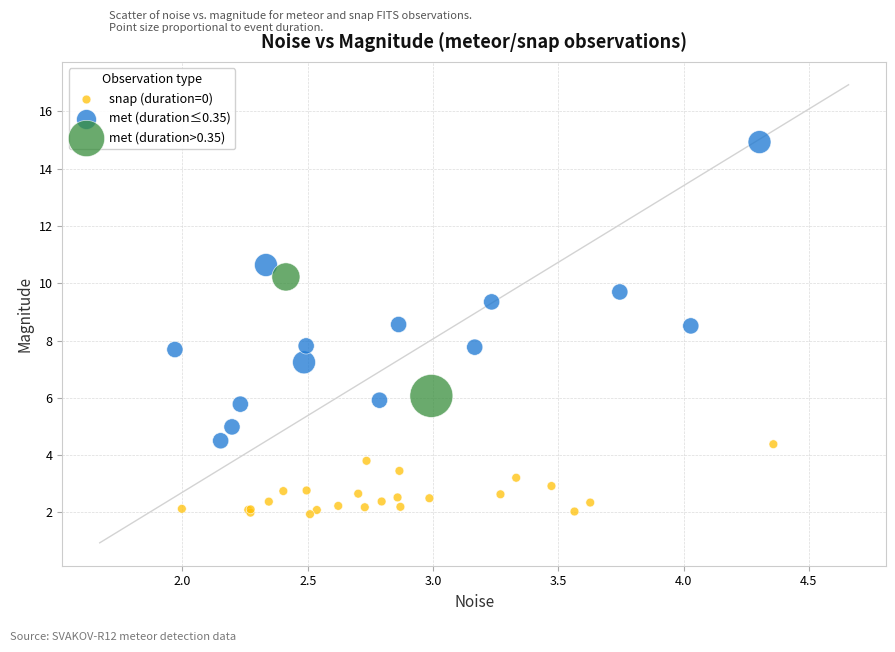

What are all the series names shown in the legend?

snap (duration=0), met (duration≤0.35), met (duration>0.35)